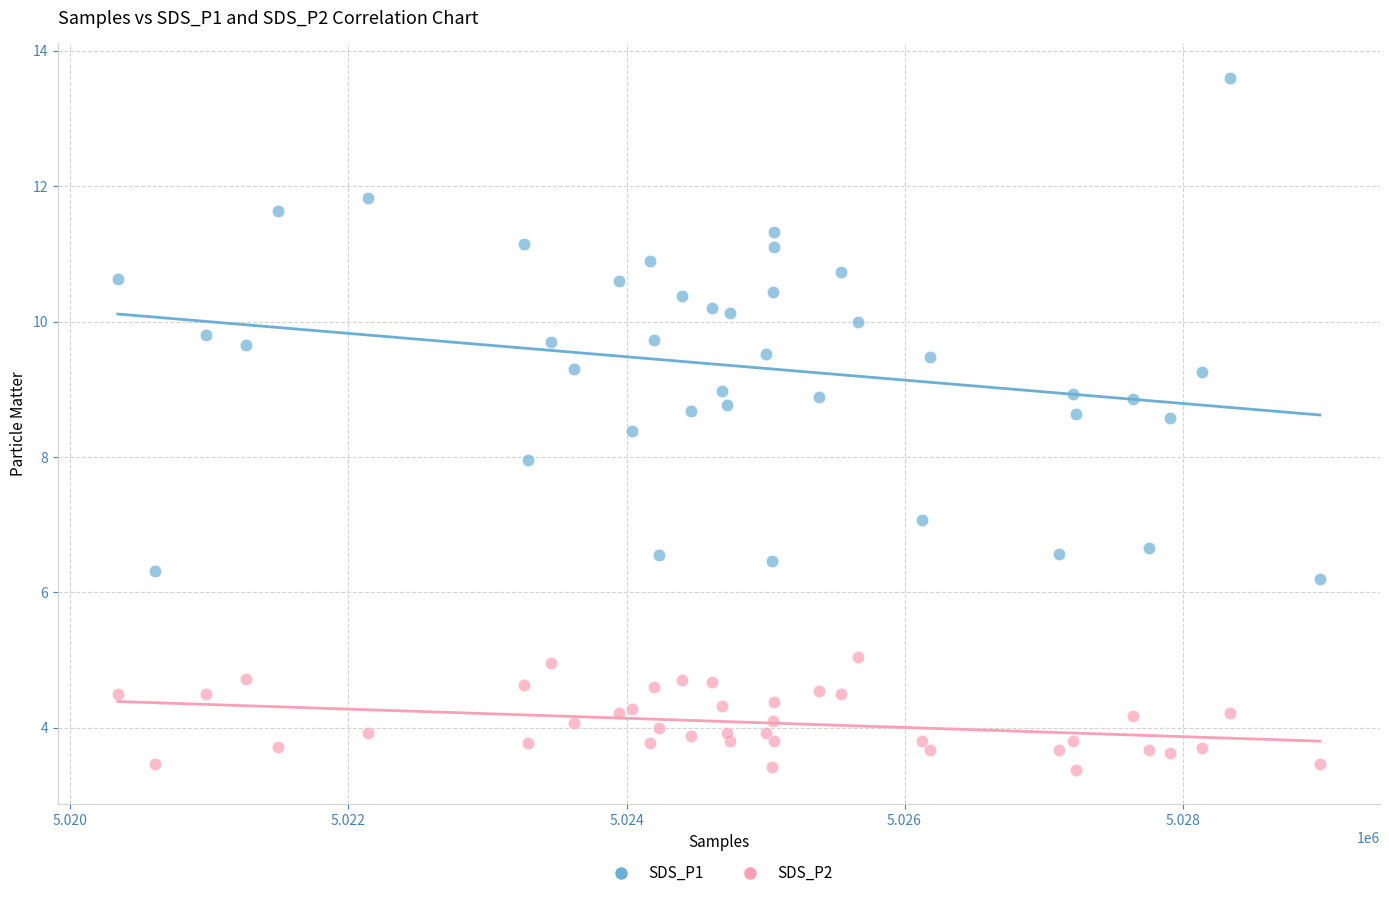

Which series contains the highest Y value?

SDS_P1